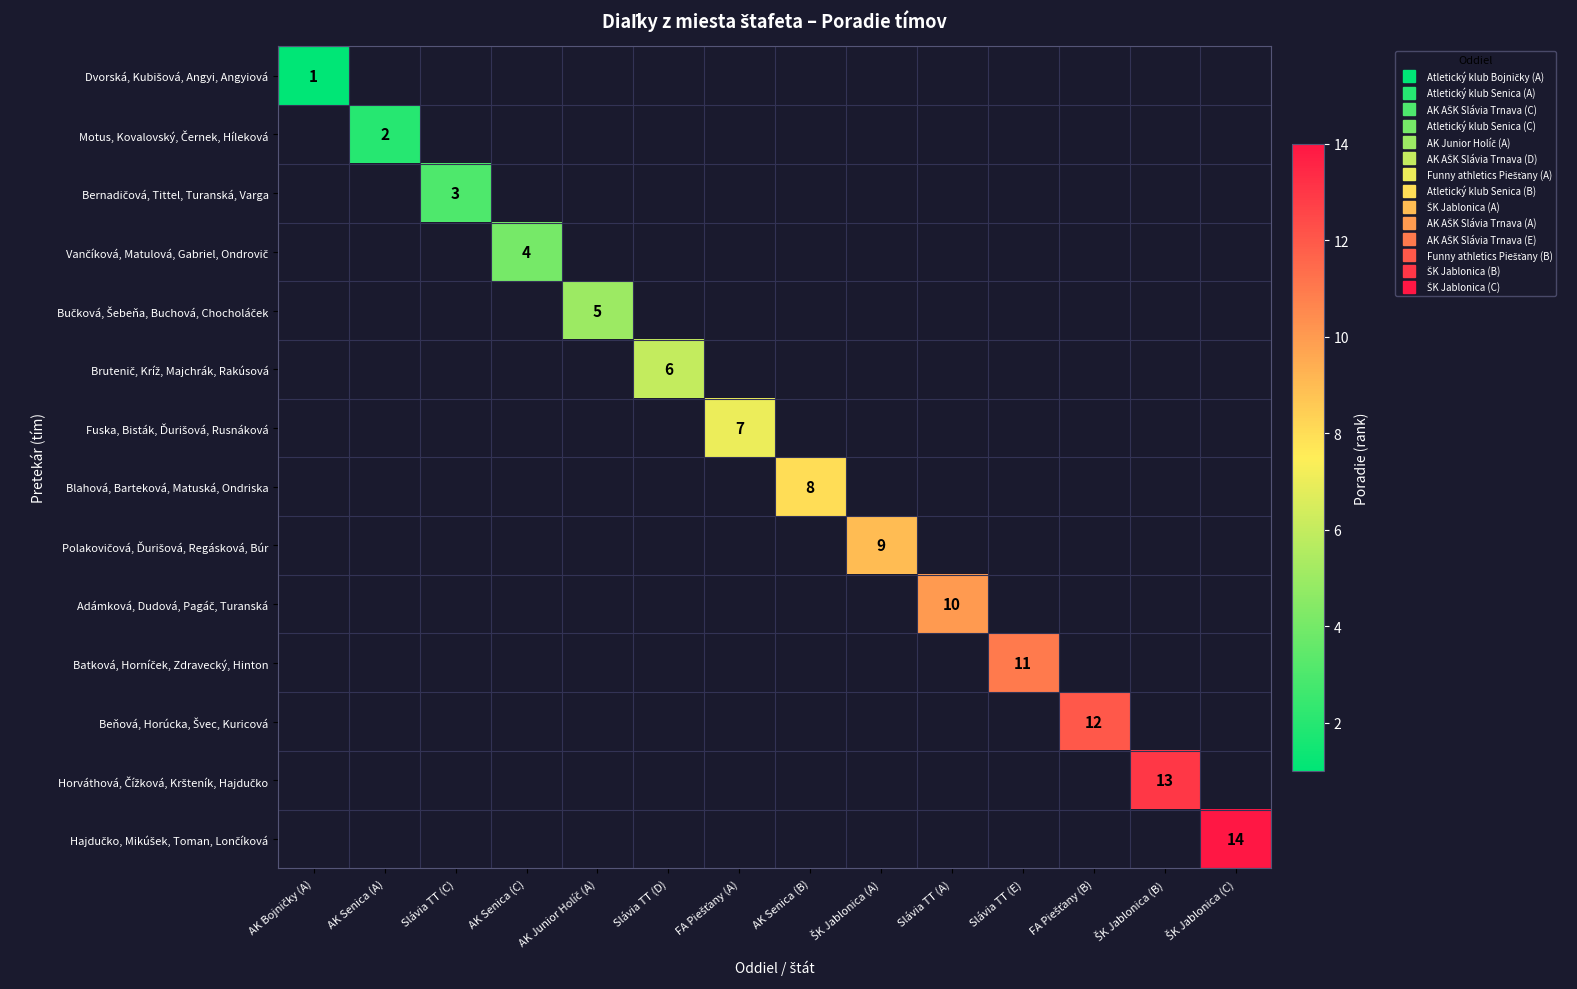

Is the value of Vančíková, Matulová, Gabriel, Ondrovič at Slávia TT (D) greater than the value of Hajdučko, Mikúšek, Toman, Lončíková at AK Bojničky (A)?

No